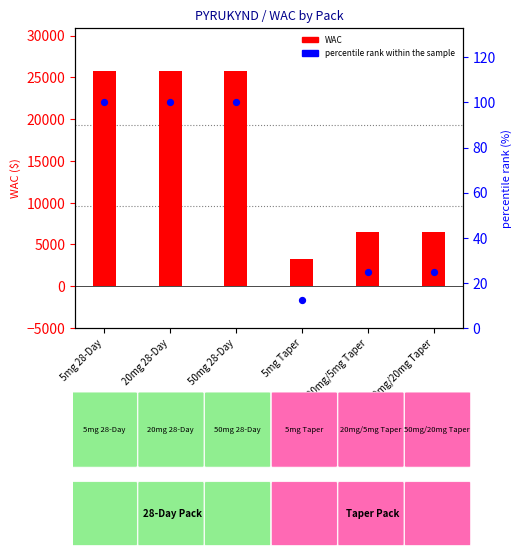

Is the value of WAC at 50mg/20mg Taper greater than the value of percentile rank within the sample at 5mg 28-Day?

Yes